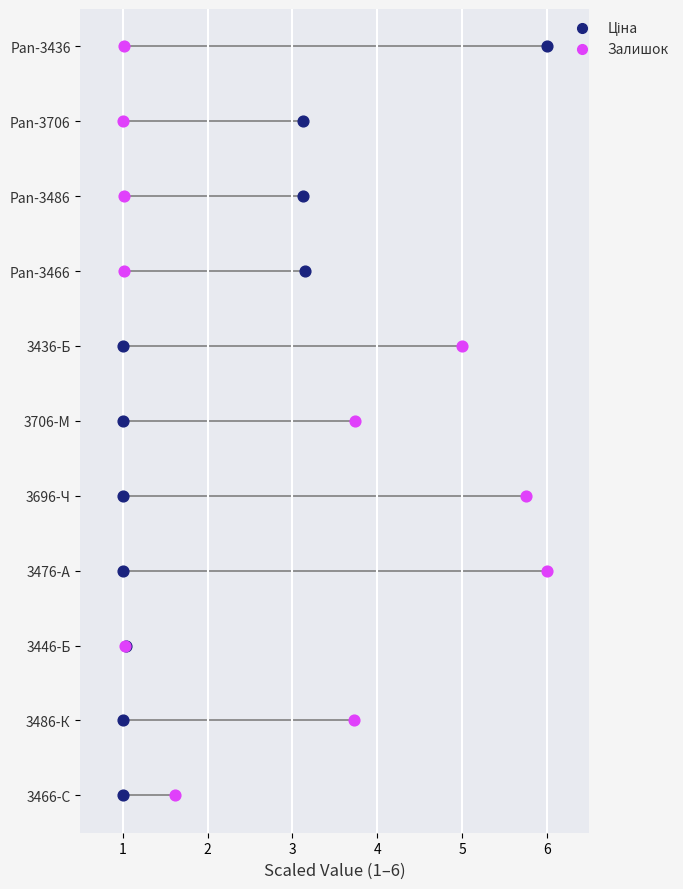

What are all the series names shown in the legend?

Ціна, Залишок